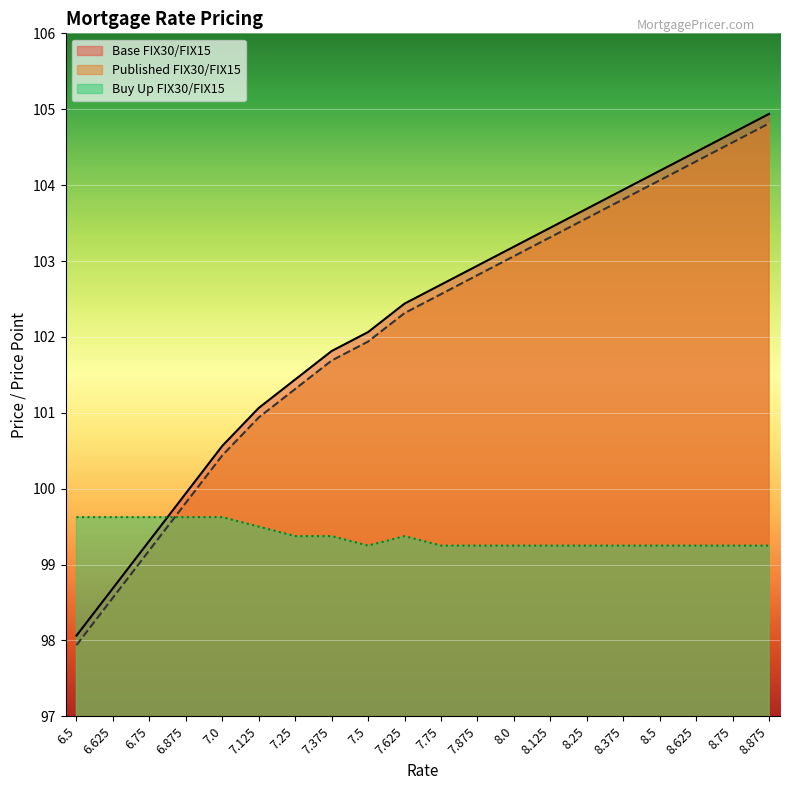

True or false: Base FIX30/FIX15 and Published FIX30/FIX15 cross at least once.

False